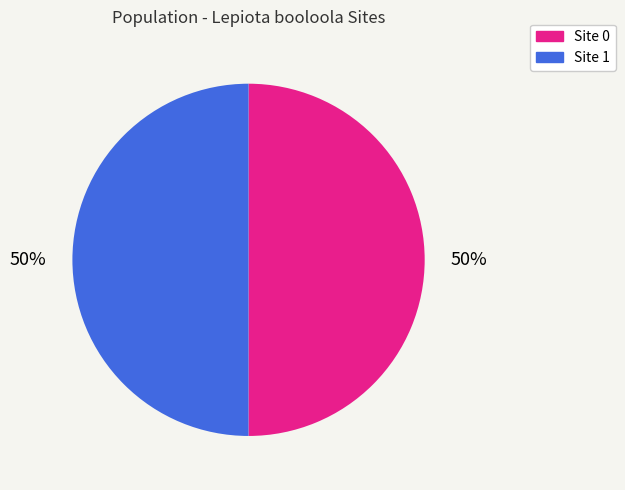

Count the number of slices in the pie.

2